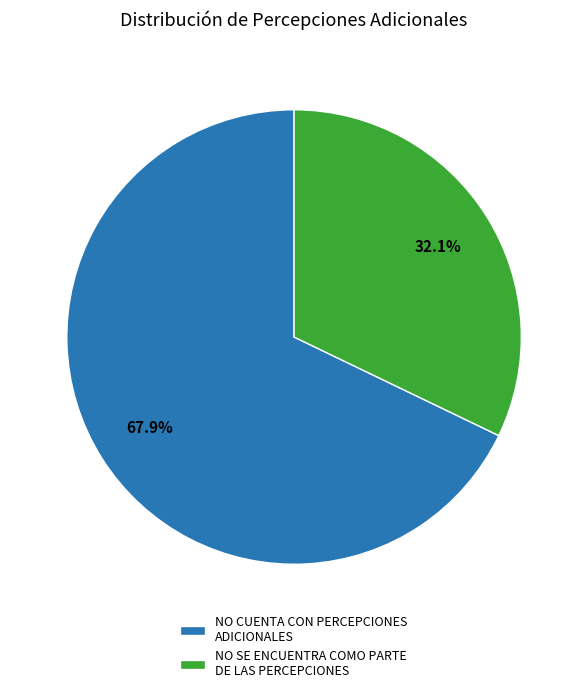

Which has a higher value, NO CUENTA CON PERCEPCIONES ADICIONALES or NO SE ENCUENTRA COMO PARTE DE LAS PERCEPCIONES?

NO CUENTA CON PERCEPCIONES ADICIONALES